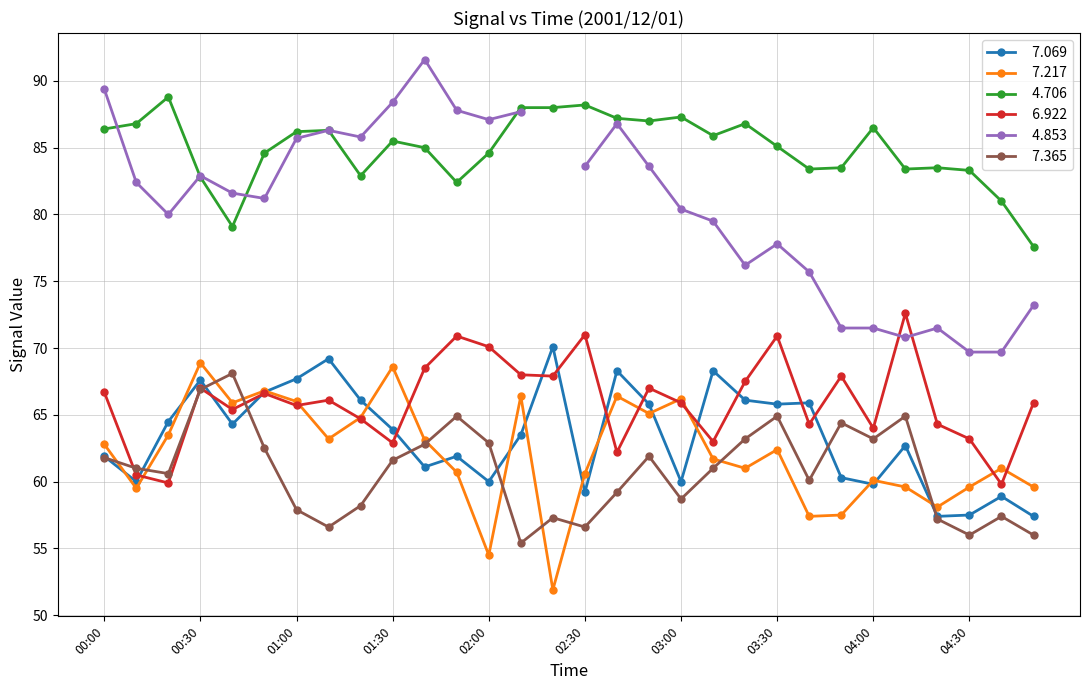

True or false:   7.217 has more than 1 interior local peaks.

True